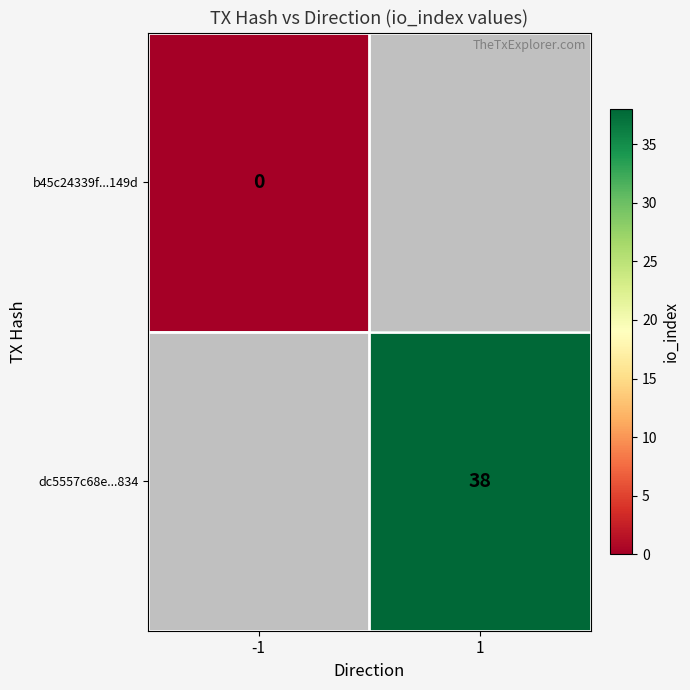

At which category does the chart reach its peak across all series?

1